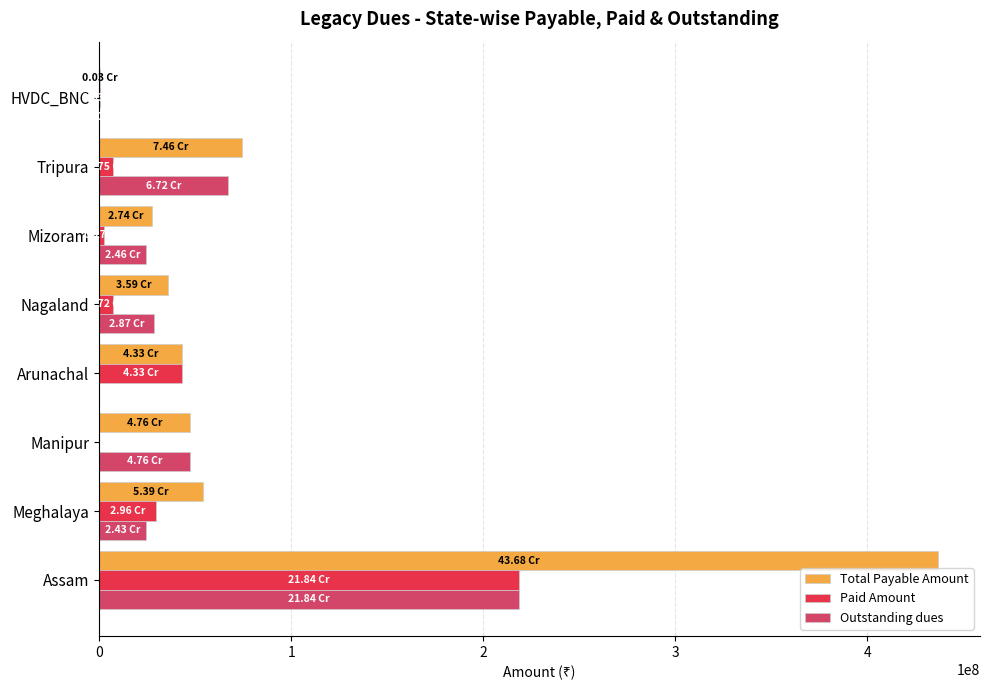

What is the average value of the Outstanding dues series?

51345896